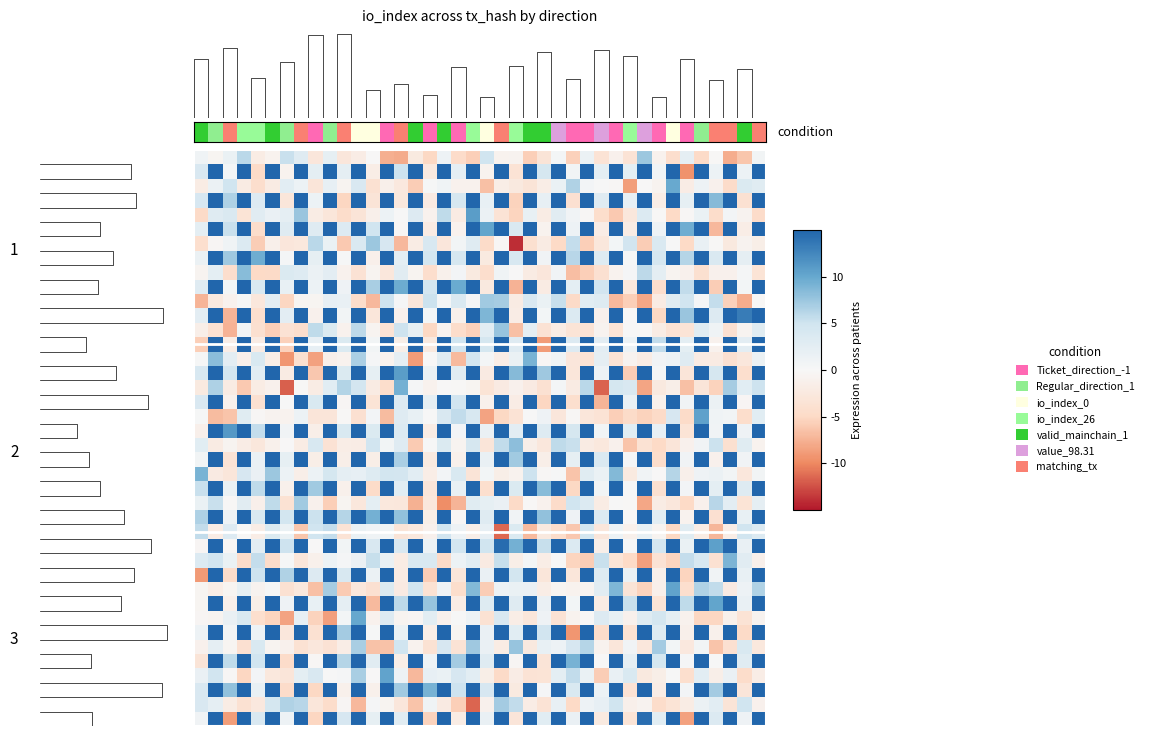

At how many categories does at least one series exceed -13?

40